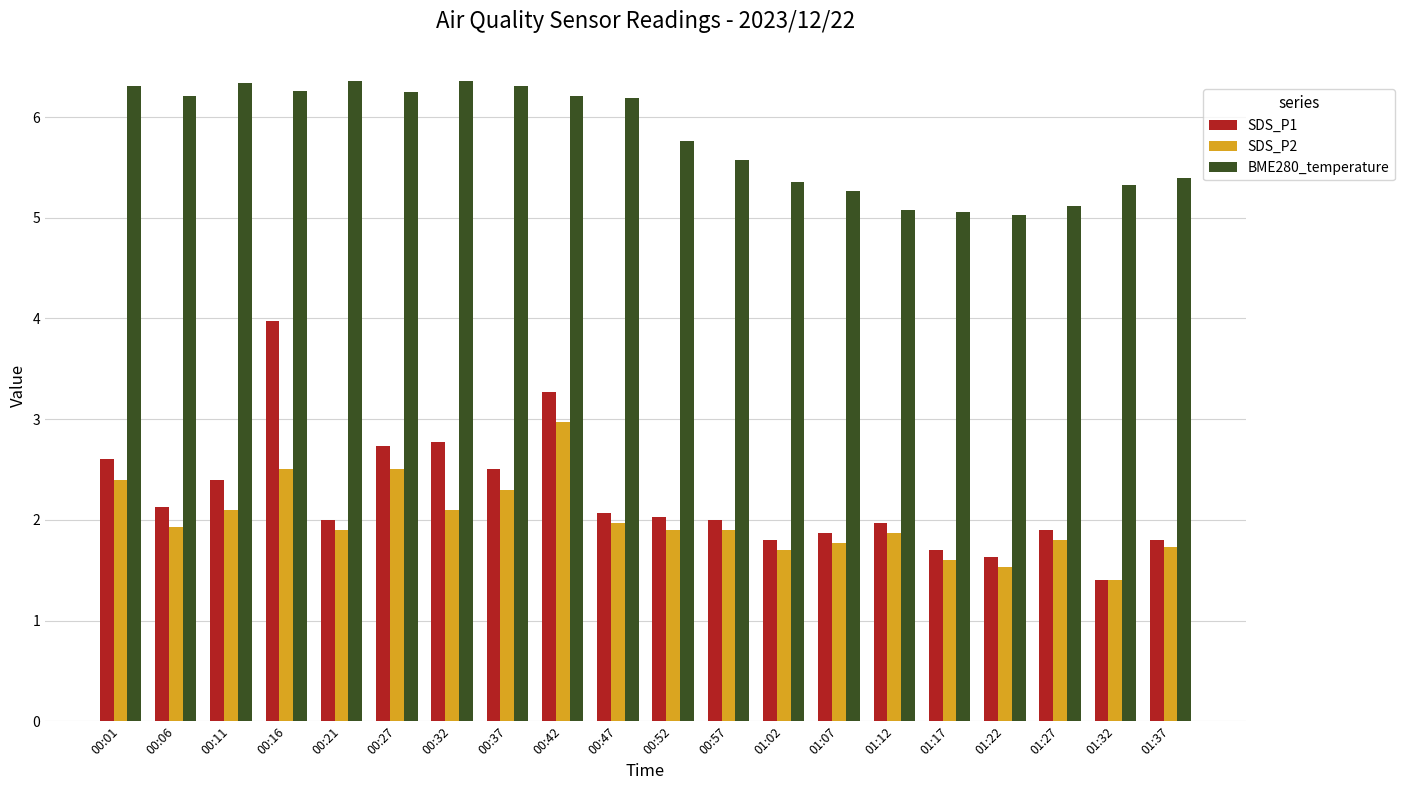

What are all the series names shown in the legend?

SDS_P1, SDS_P2, BME280_temperature